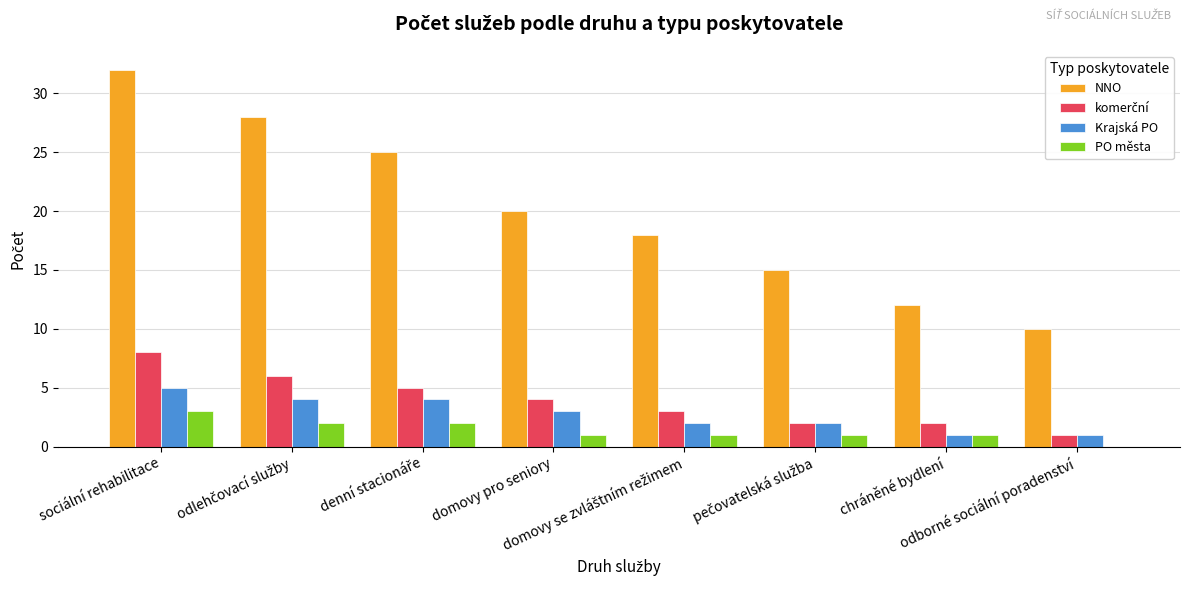

At which category is the sum across all series the highest?

sociální rehabilitace